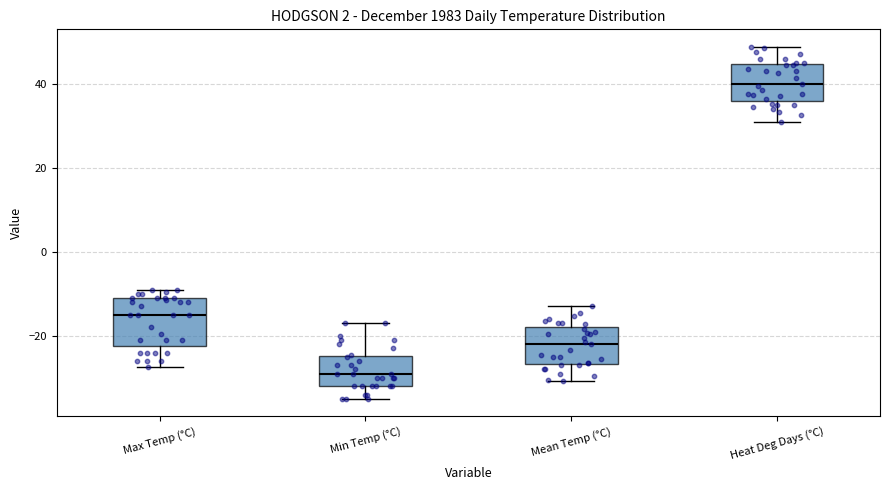

Comparing the boxes themselves (not the whiskers), which one is the tallest?

Max Temp (°C)